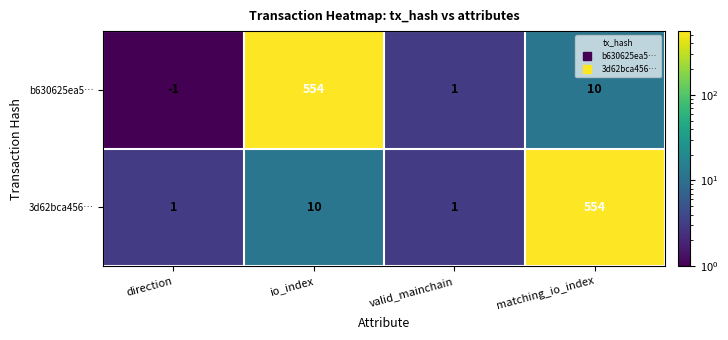

What is the maximum value shown in the chart?

554